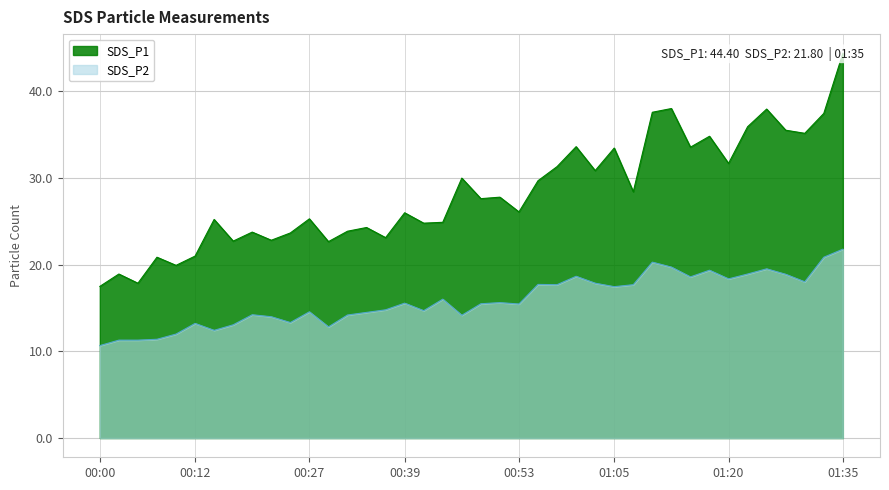

In SDS_P1, how many points are higher than both neighbors (excluding endpoints)?

14